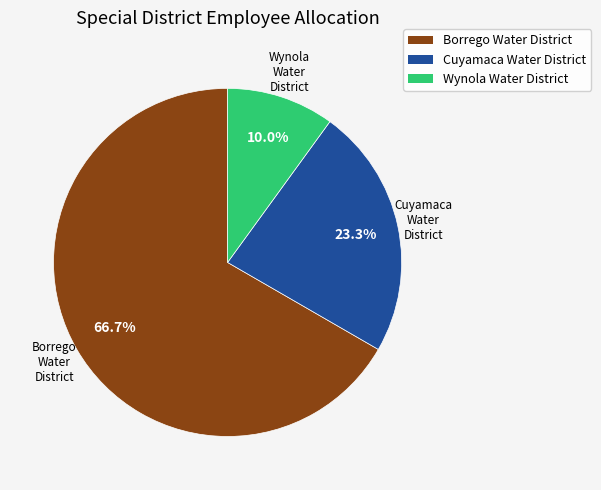

What percentage is the Cuyamaca Water District slice, to the nearest percent?

23%